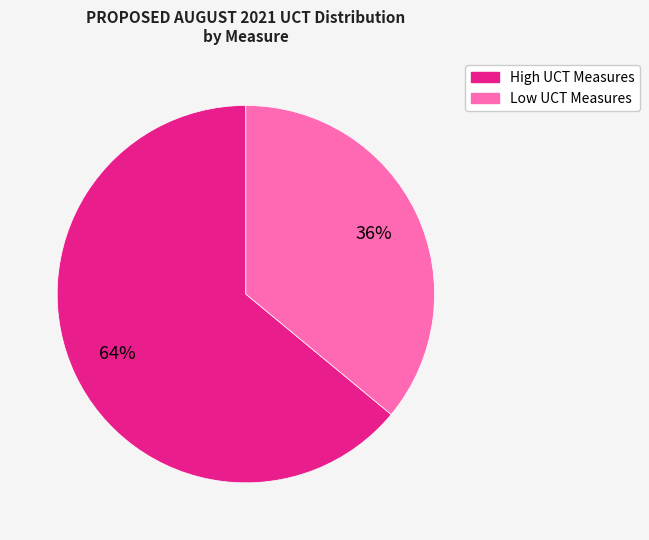

To the nearest percent, what is the average slice percentage?

50%